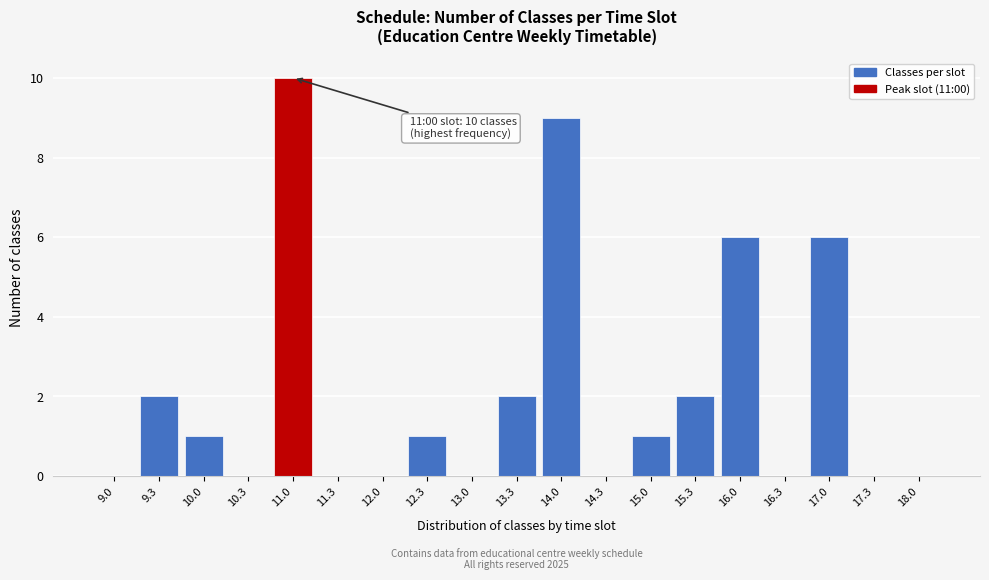

Reading right to left, what are all the values shown in this chart?

18.0=0	17.3=0	17.0=6	16.3=0	16.0=6	15.3=2	15.0=1	14.3=0	14.0=9	13.3=2	13.0=0	12.3=1	12.0=0	11.3=0	11.0=10	10.3=0	10.0=1	9.3=2	9.0=0